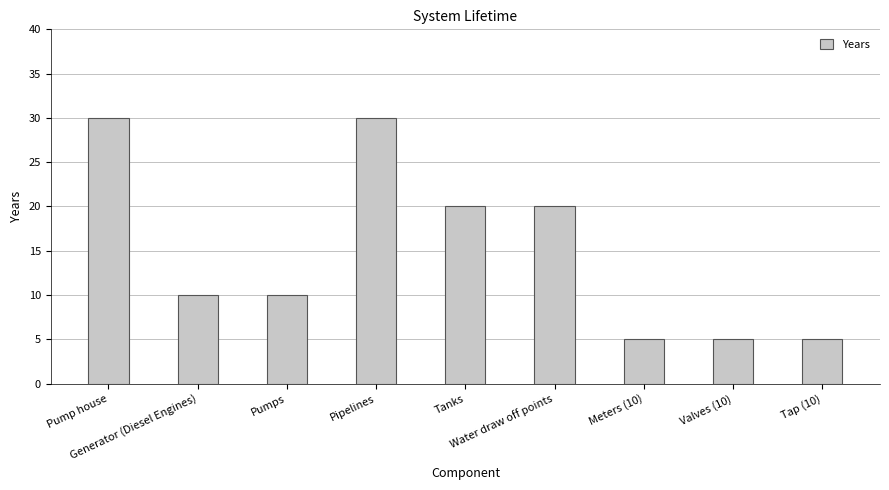

Reading left to right, what are all the values shown in this chart?

Pump house=30	Generator (Diesel Engines)=10	Pumps=10	Pipelines=30	Tanks=20	Water draw off points=20	Meters (10)=5	Valves (10)=5	Tap (10)=5